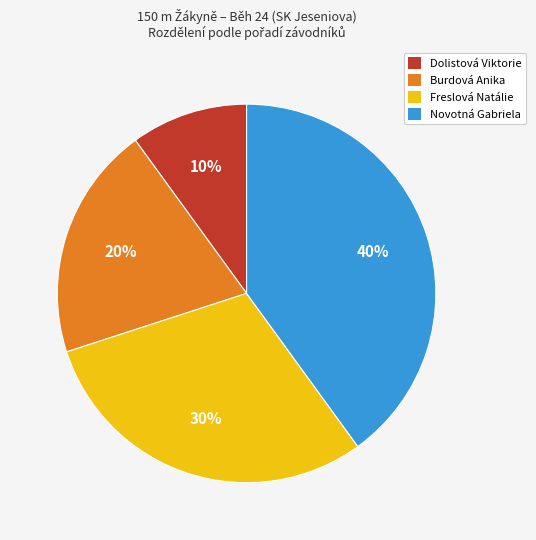

To the nearest percent, what percentage of the pie is Freslová Natálie?

30%